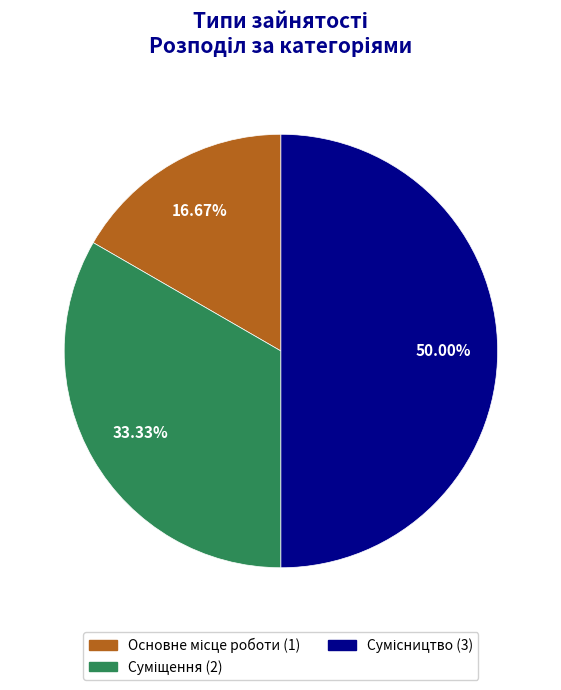

True or false: Сумісництво accounts for 62% of the total.

False